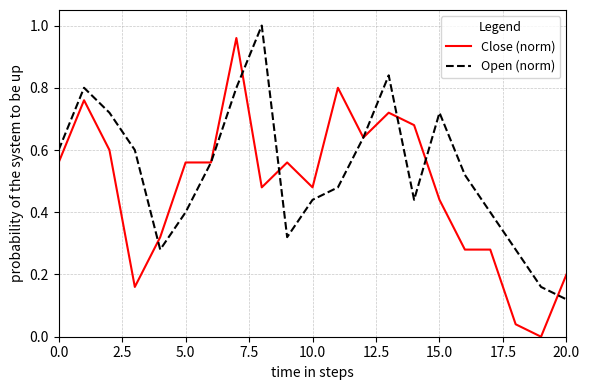

Which series has the largest total across all categories?

Open (norm)